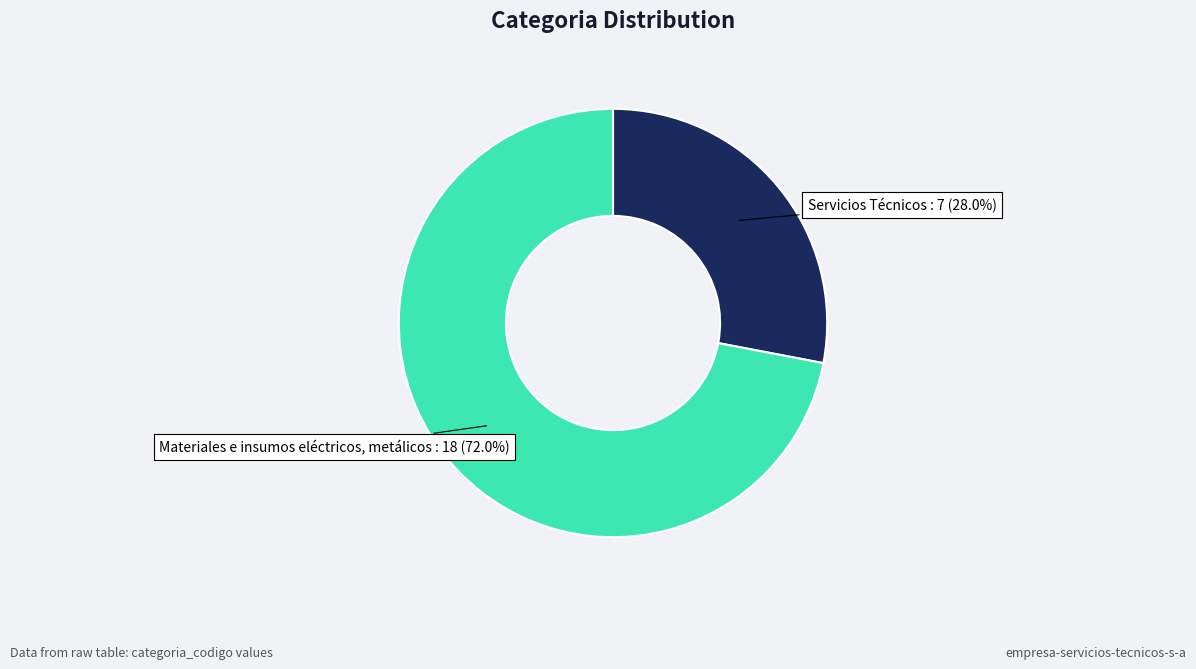

To the nearest percent, what is the difference between the Servicios Técnicos and Materiales e insumos eléctricos, metálicos slice percentages?

44%